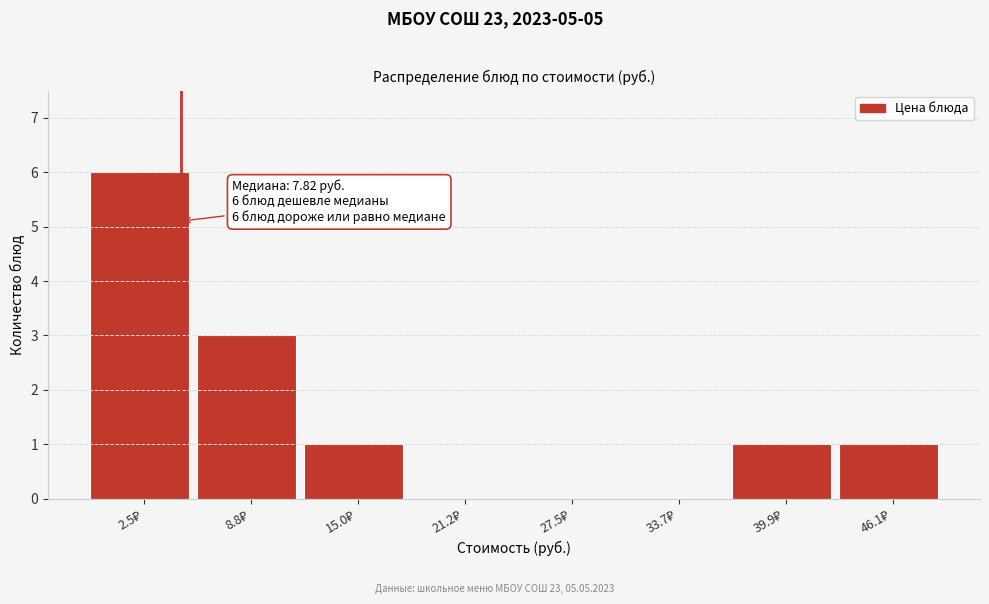

What is the sum of all values?

12